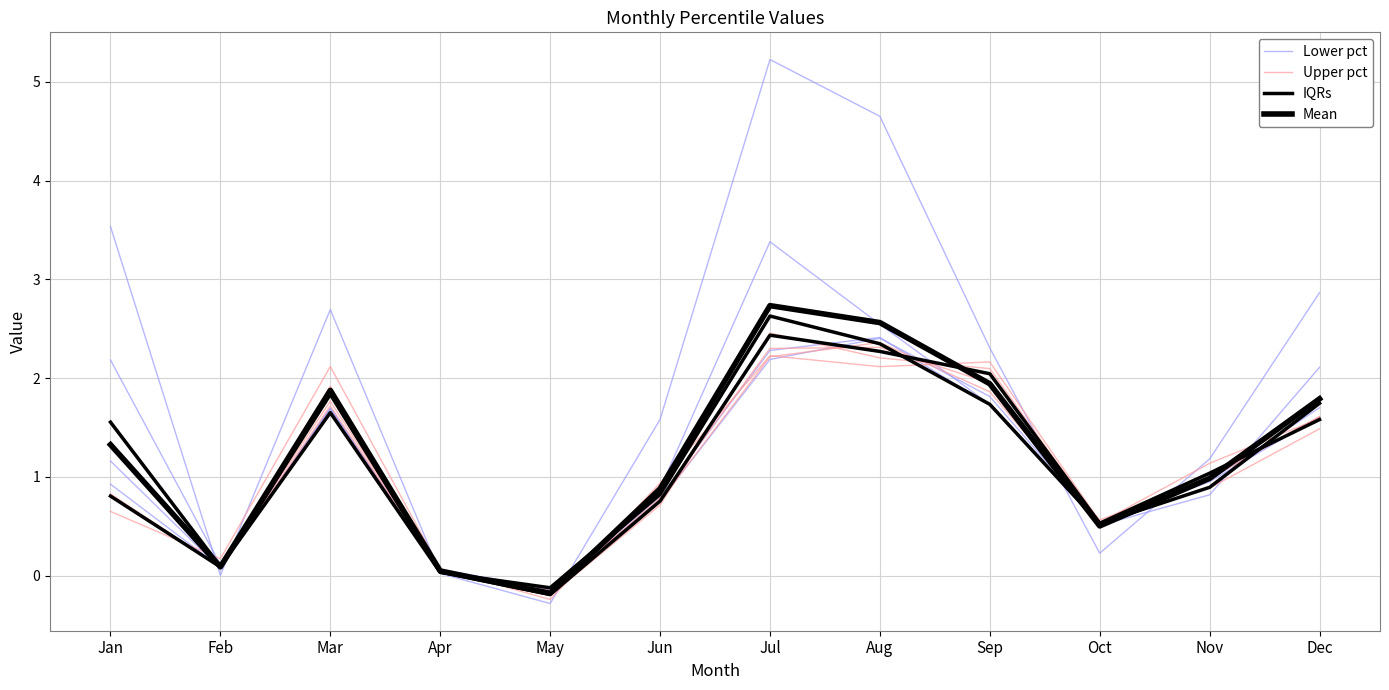

What are all the series names shown in the legend?

Lower pct, Upper pct, IQRs, Mean